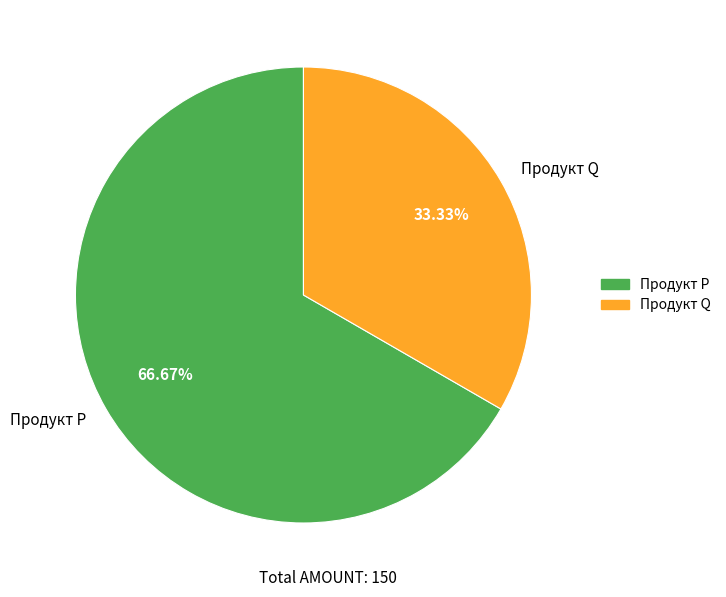

To the nearest percent, what is the combined percentage of Продукт Q and Продукт P?

100%